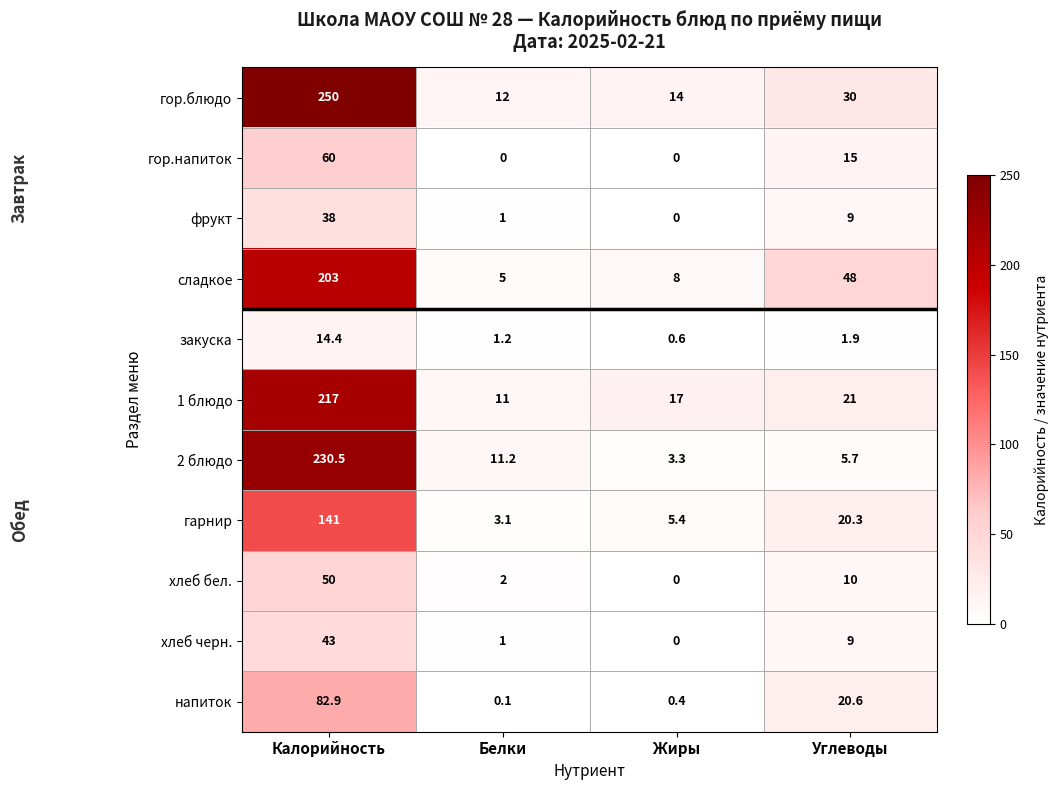

What is the total value across all series at Углеводы?

190.5